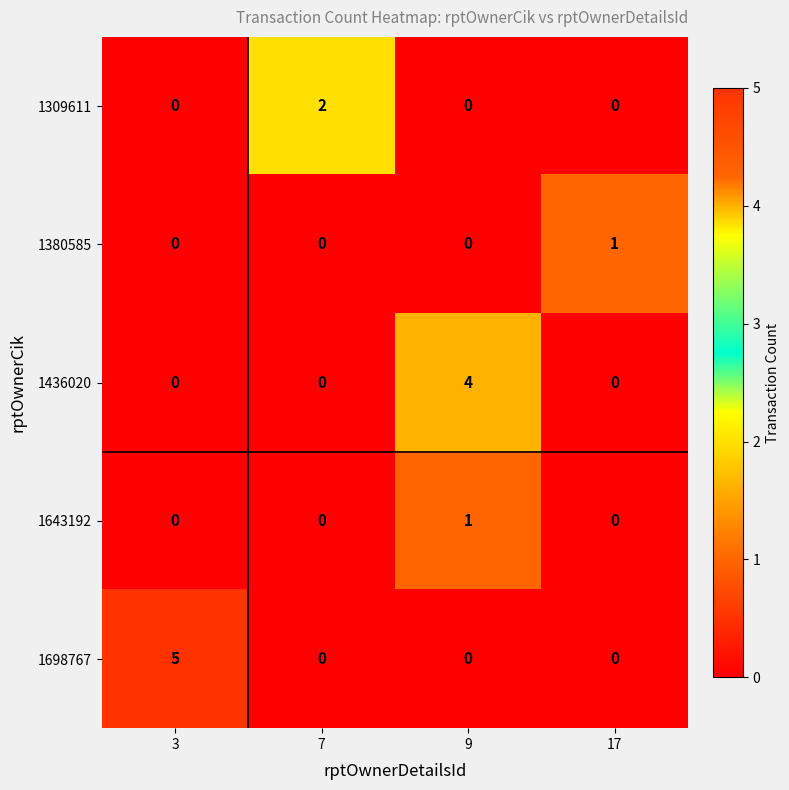

What is the difference between the 1436020 values at 17 and 9?

4